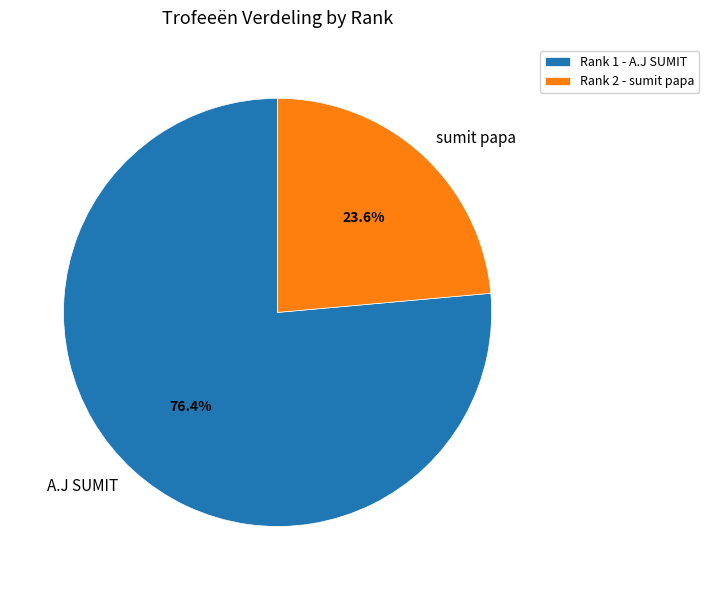

Is the sum of A.J SUMIT and sumit papa greater than half?

Yes